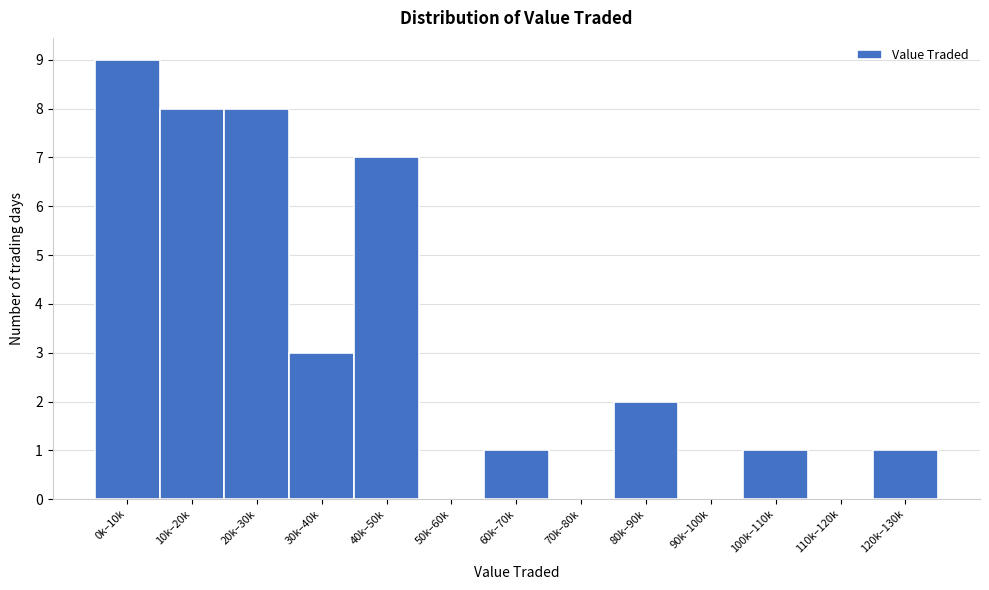

Reading left to right, transcribe all the data shown in this chart.

0k–10k=9	10k–20k=8	20k–30k=8	30k–40k=3	40k–50k=7	50k–60k=0	60k–70k=1	70k–80k=0	80k–90k=2	90k–100k=0	100k–110k=1	110k–120k=0	120k–130k=1